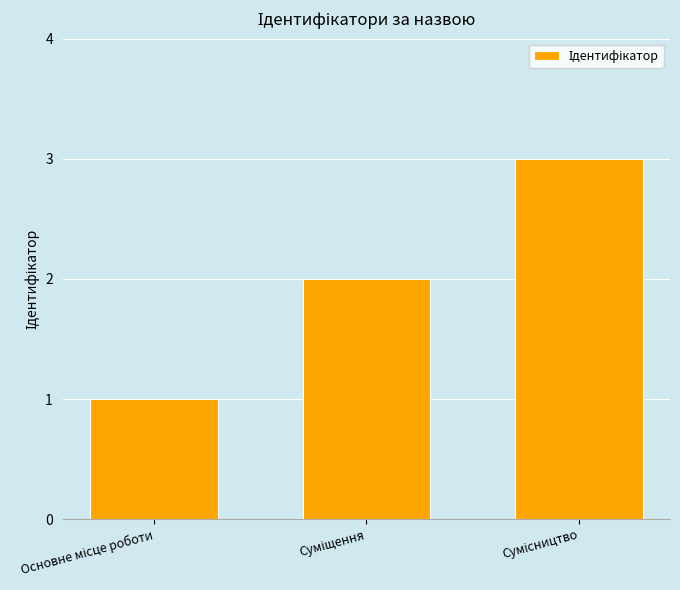

How many categories are shown in the chart?

3